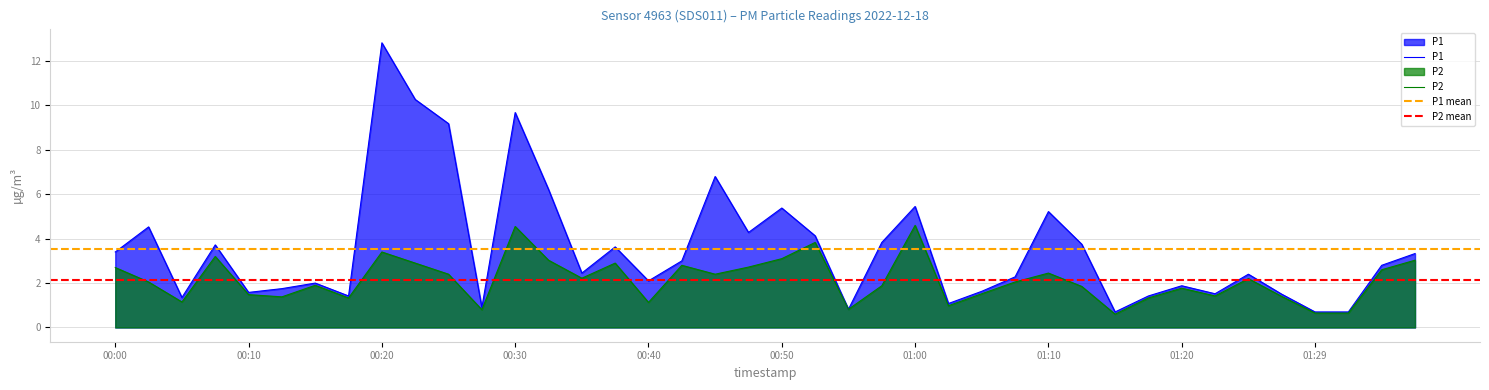

Reading right to left, extract all data points from this chart.

P1: 3.3	2.8	0.7	0.7	1.5	2.4	1.5	1.9	1.4	0.7	3.8	5.2	2.3	1.6	1.1	5.5	3.8	0.8	4.1	5.4	4.3	6.8	3.0	2.1	3.6	2.5	6.2	9.7	0.9	9.2	10.3	12.8	1.4	2.0	1.8	1.6	3.7	1.4	4.5	3.4
P2: 3.0	2.6	0.7	0.7	1.4	2.2	1.4	1.8	1.3	0.6	1.9	2.5	2.0	1.5	1.0	4.6	1.9	0.8	3.8	3.1	2.7	2.4	2.8	1.1	2.9	2.2	3.0	4.5	0.8	2.4	2.9	3.4	1.3	1.9	1.4	1.5	3.2	1.1	2.0	2.7